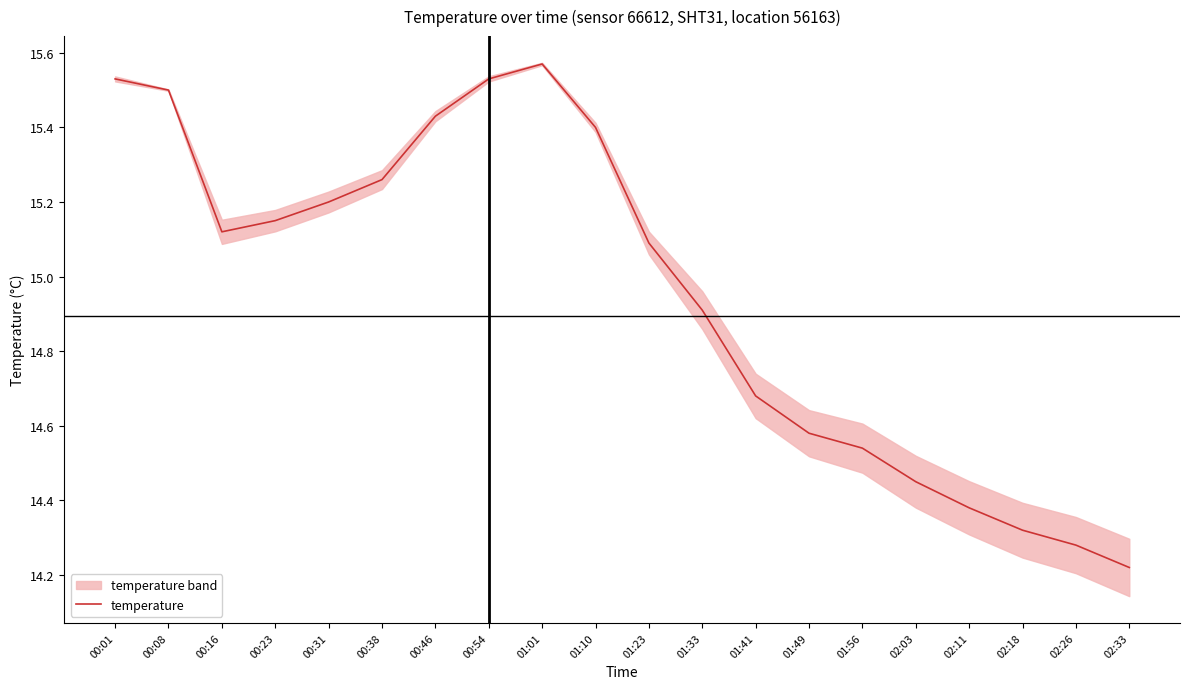

Is it true that the value at 02:33 is 14.2?

True